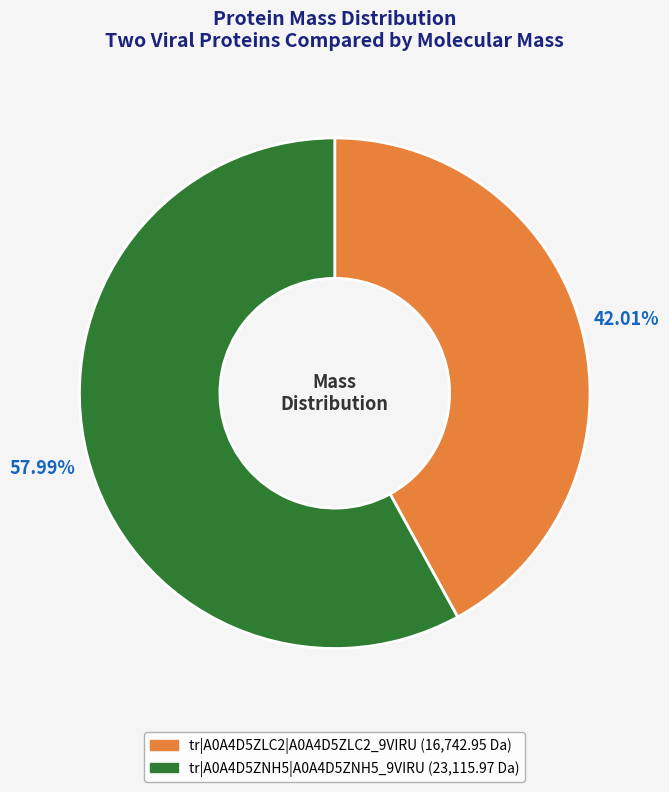

Is there any slice that represents more than half of the pie?

Yes